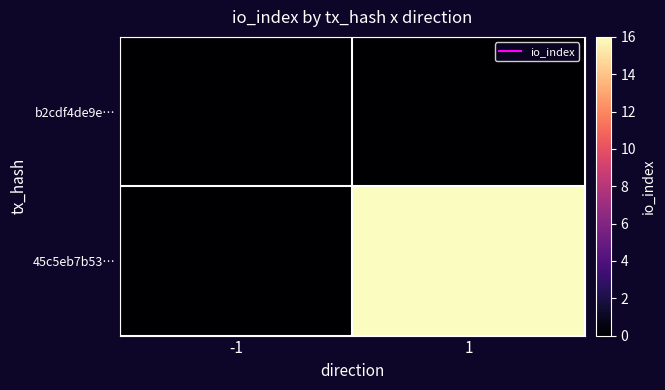

Between -1 and 1, which series saw the biggest shift?

45c5eb7b53…